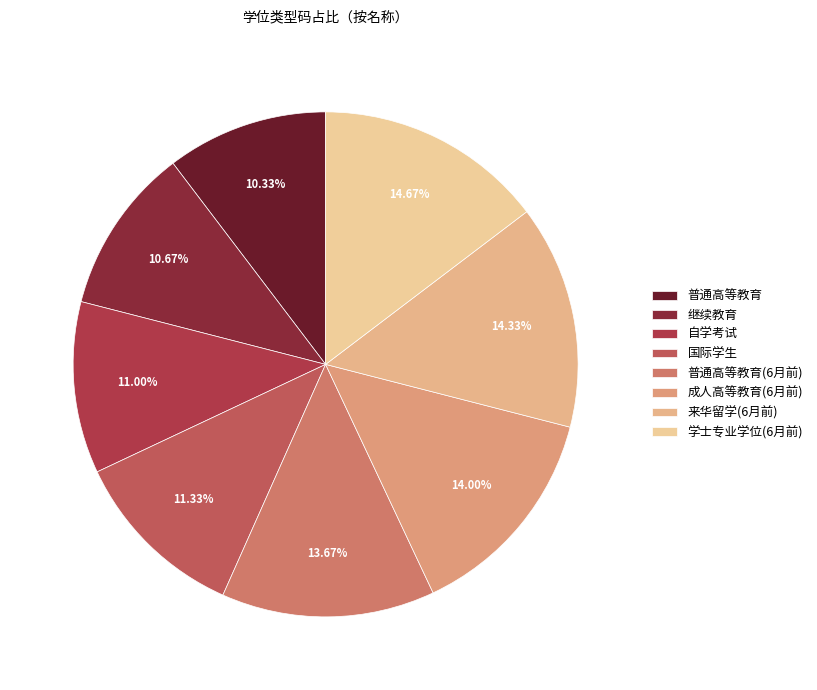

How many segments does this pie chart have?

8